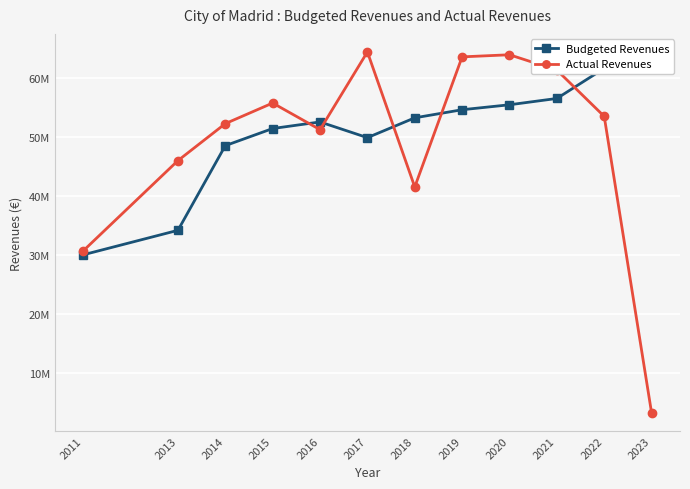

Reading left to right, list all the values displayed in this chart.

Budgeted Revenues: 29986460.0	34143169.0	48517282.0	51424239.0	52541605.0	49876498.0	53240431.0	54615777.0	55457252.0	56528700.0	61635418.0	61635418.0
Actual Revenues: 30653617.0	45978545.5	52255223.5	55752056.5	51231141.6	64427664.9	41503137.3	63591466.6	63948117.1	61347654.9	53486917.9	3147391.9